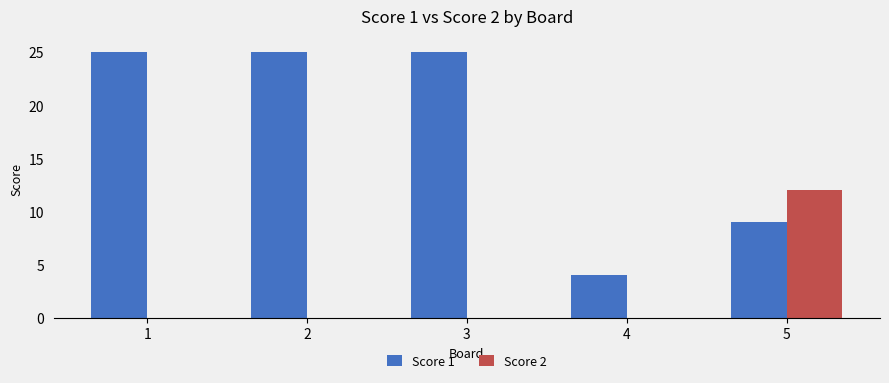

Which series has the largest total across all categories?

Score 1